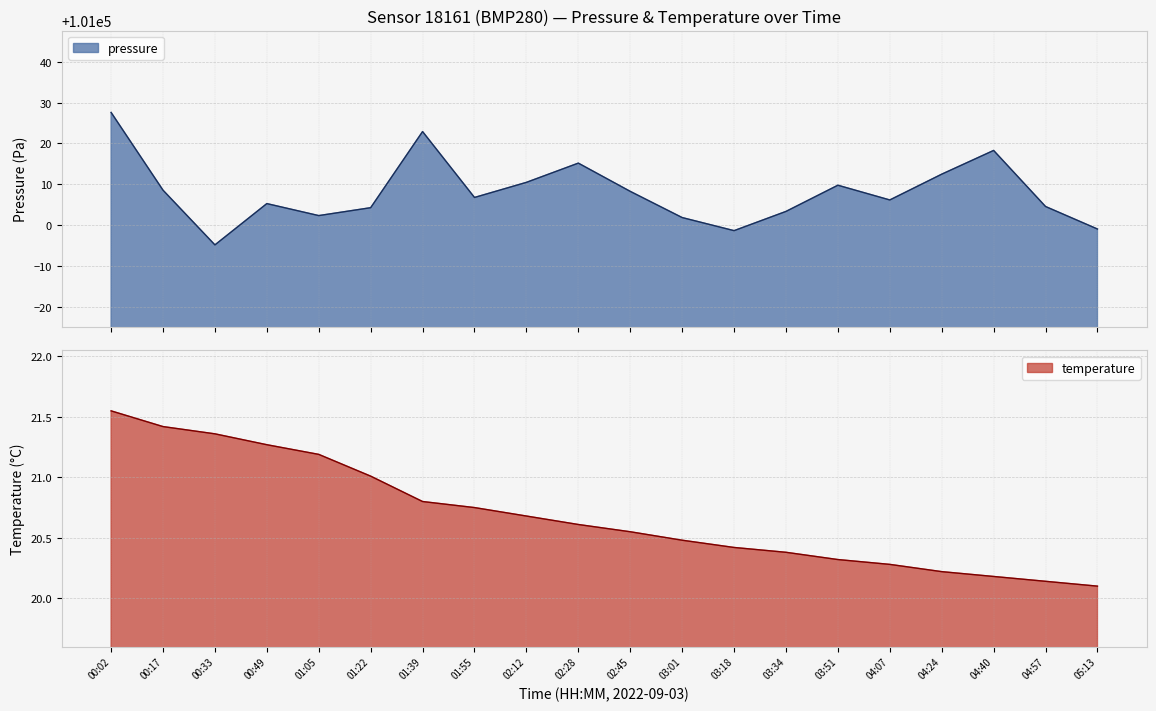

The value of pressure at 00:49 is 62254.1. True or false?

False